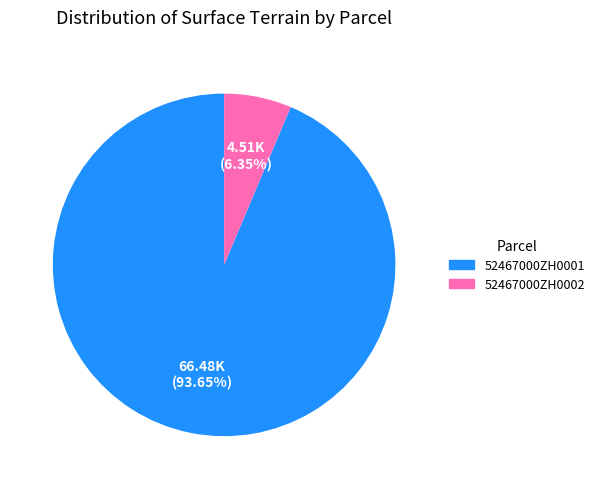

To the nearest percent, what percentage of the pie is 52467000ZH0002?

6%